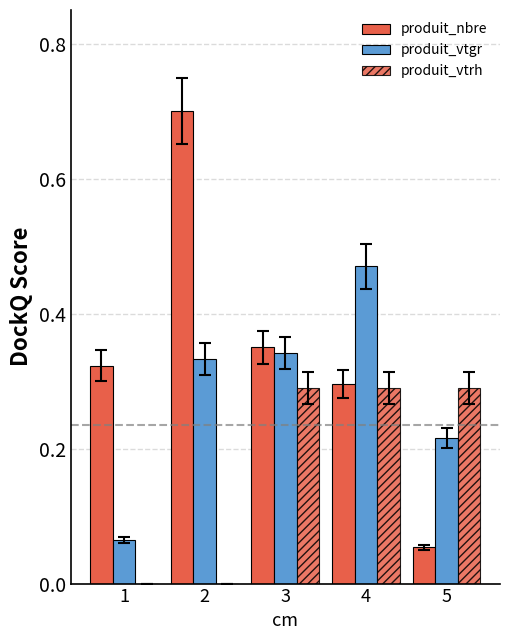

Count the number of categories in the chart.

5